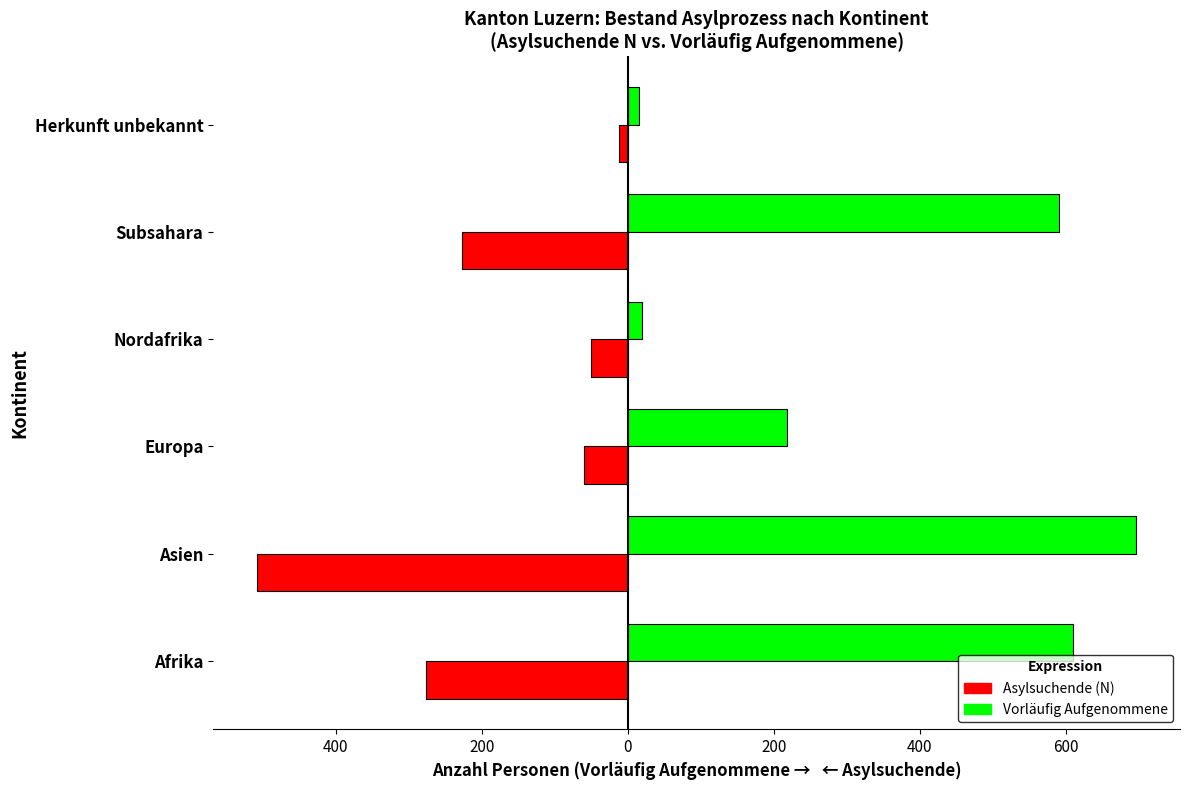

What are all the series names shown in the legend?

Asylsuchende (N), Vorläufig Aufgenommene